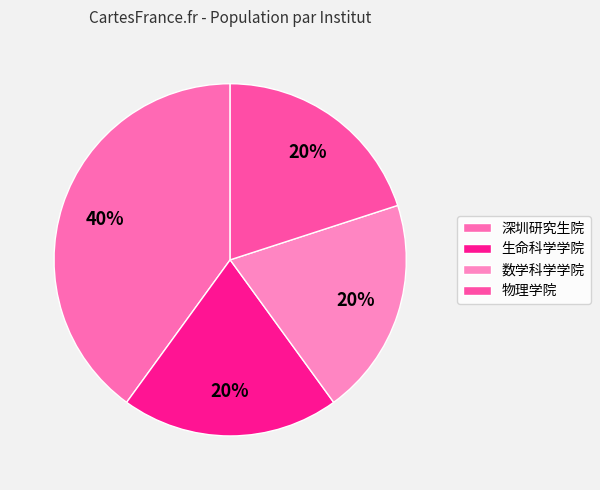

What is the smallest slice in the pie chart?

生命科学学院